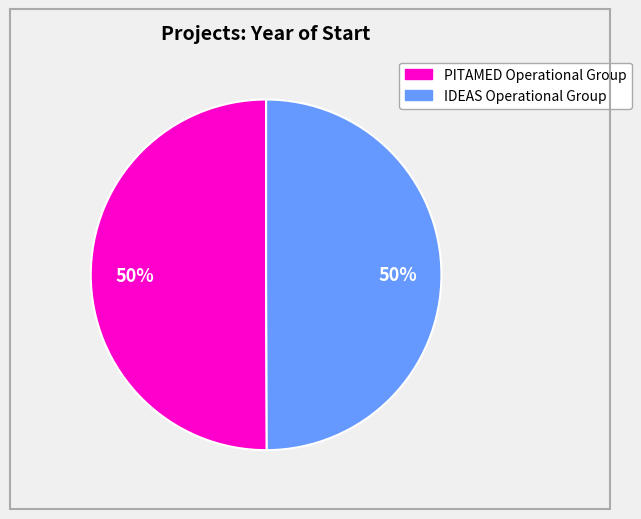

To the nearest percent, what is the average slice percentage?

50%